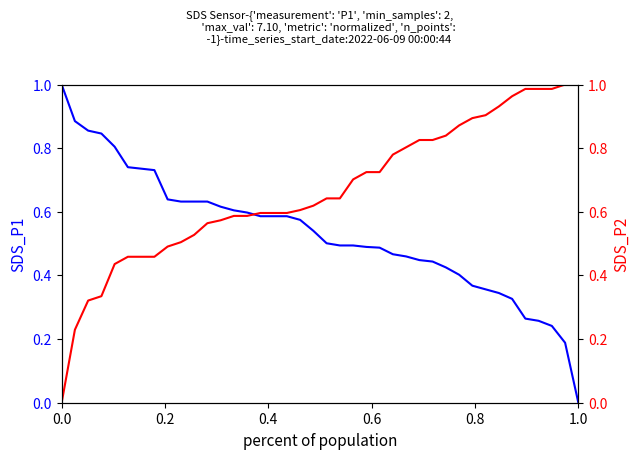

Which series ends up on top after the final intersection of SDS_P2 and SDS_P1?

SDS_P2